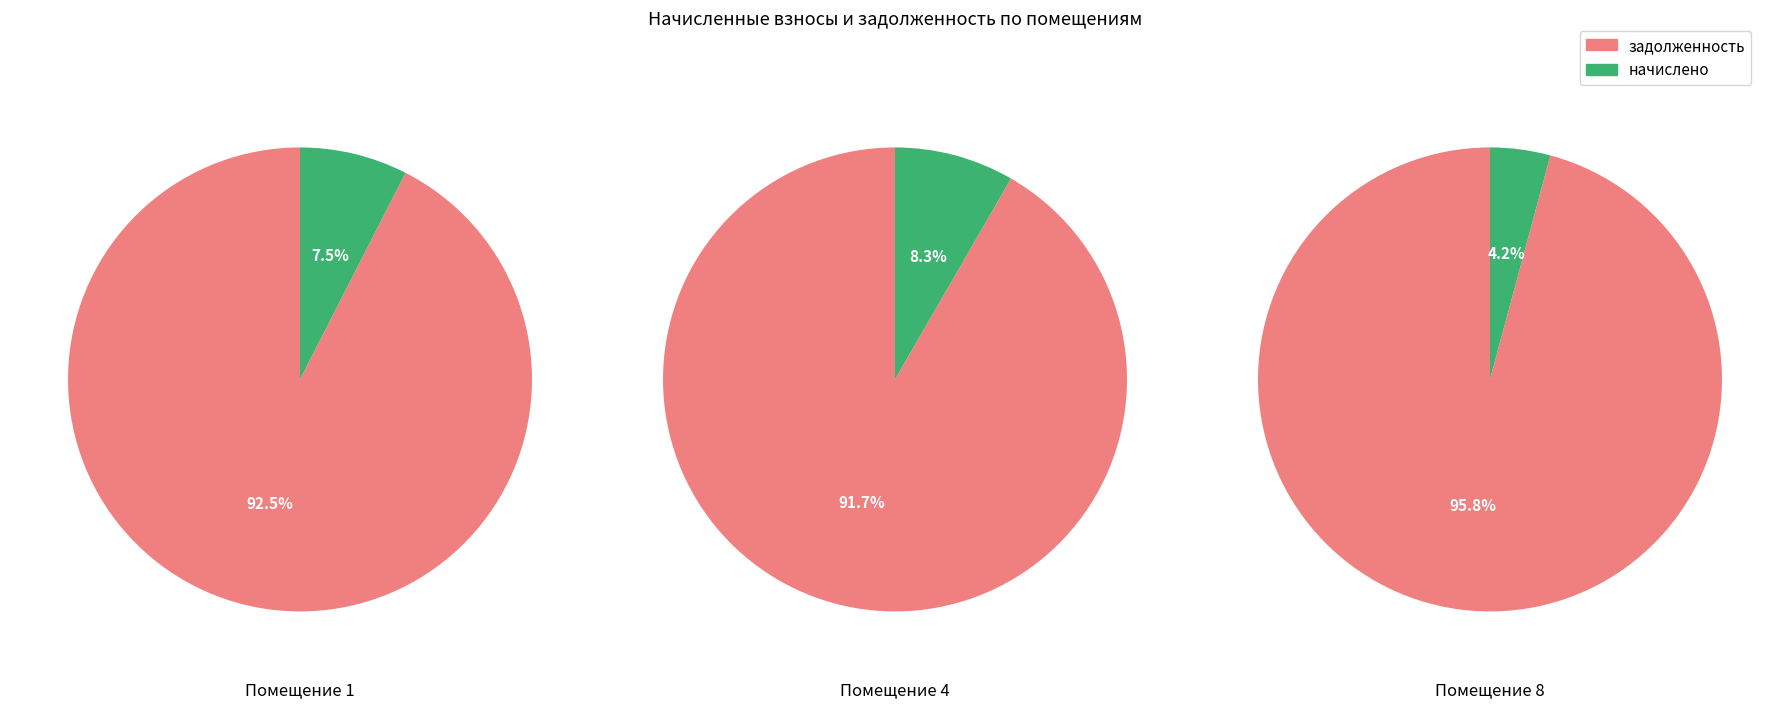

Which slice is the largest?

8